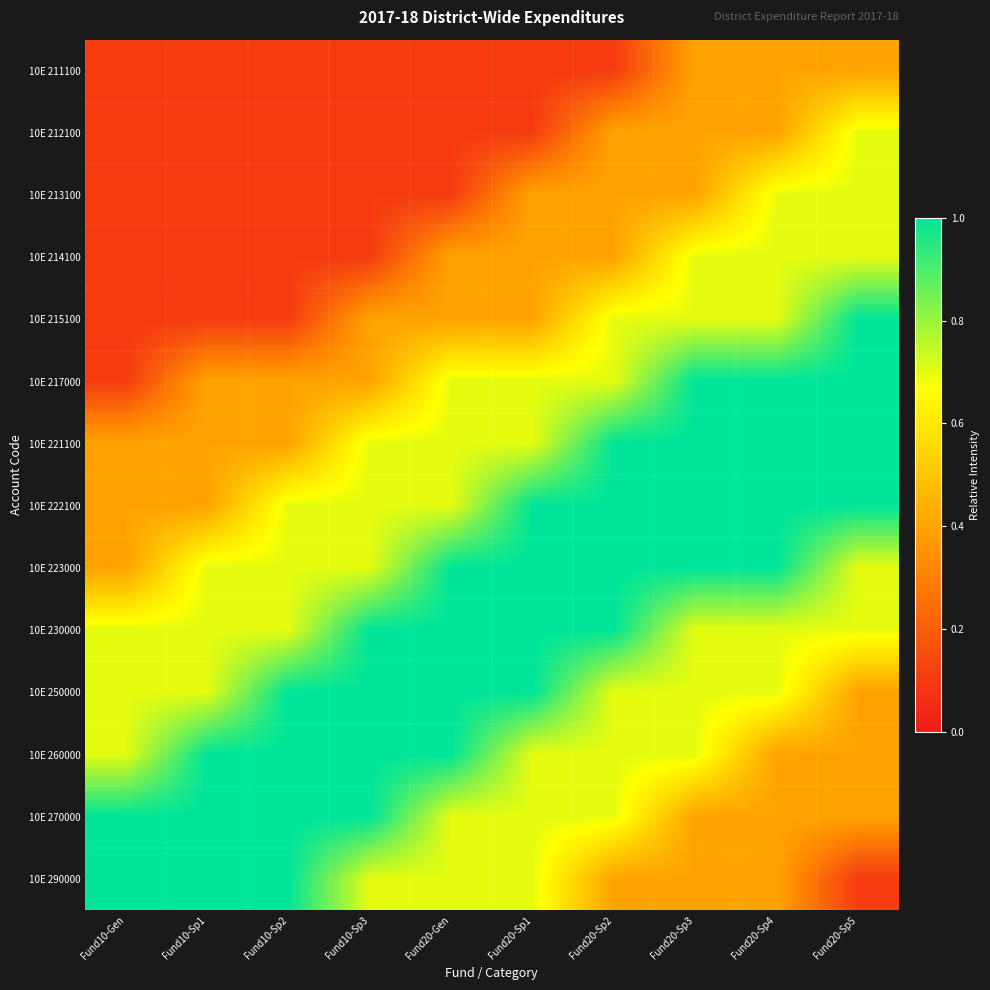

Count the number of data series in this chart.

14